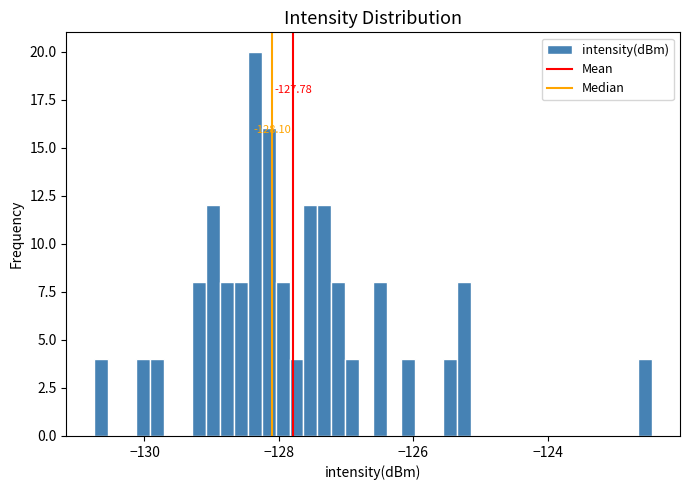

Around what value on the x-axis is the tallest bar? Give the approximate position of its centre, as read against the axis.

-128.4